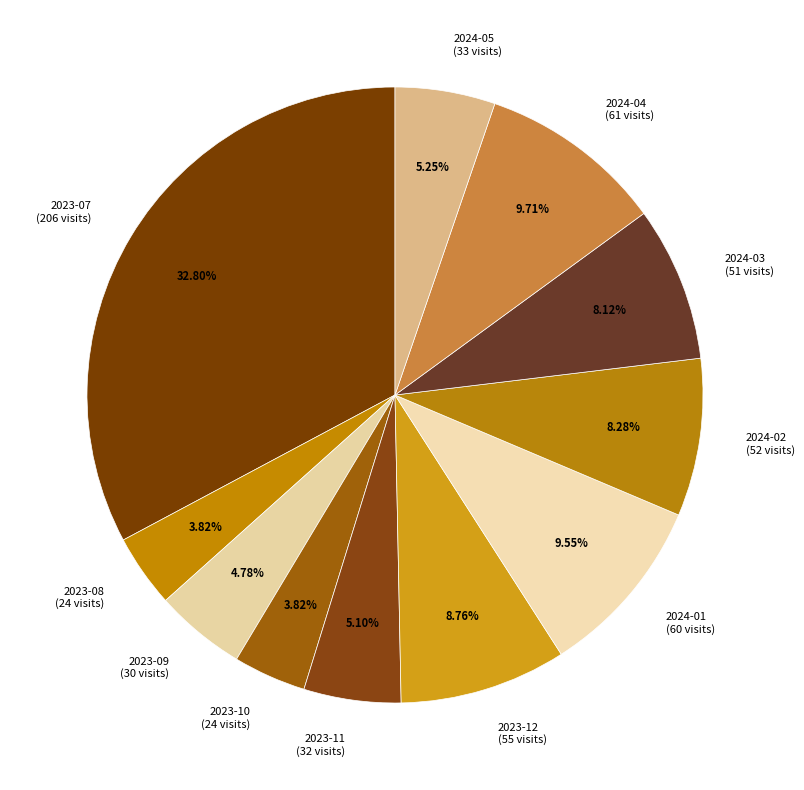

Approximately how many times larger is the value at 2024-05 compared to 2023-12?

0.6